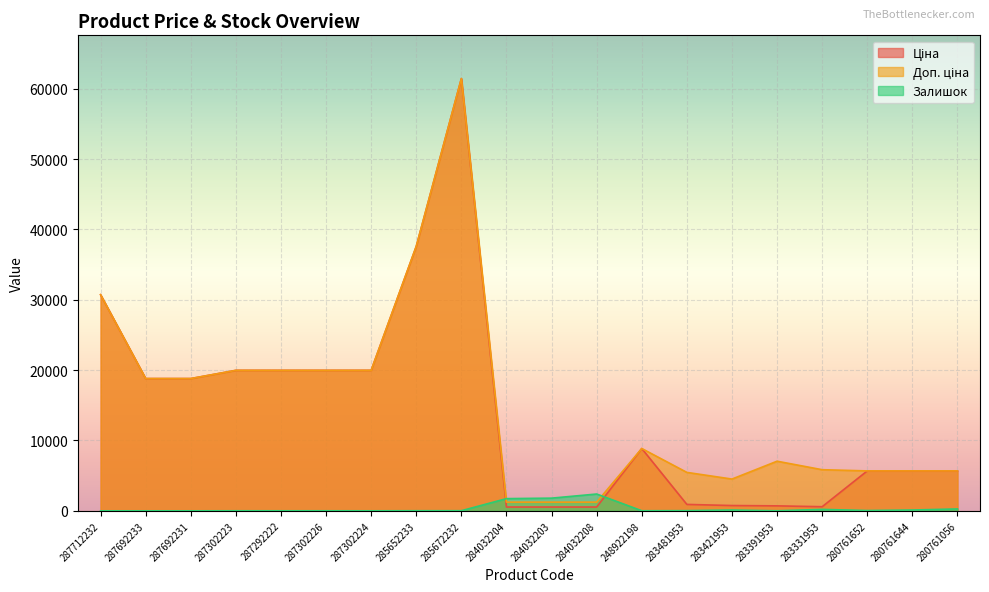

In Доп. ціна, how many points are lower than both neighbors (excluding endpoints)?

1